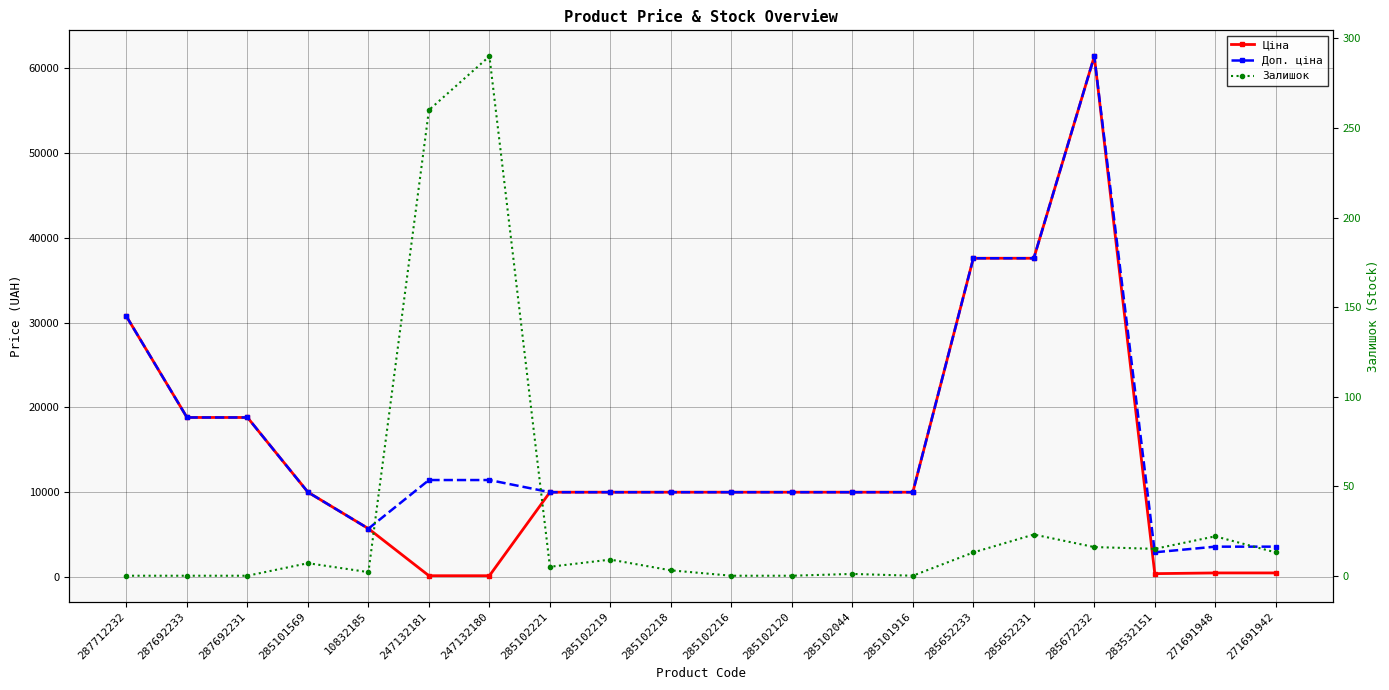

What is the label of the 8th point from the left?

285102221